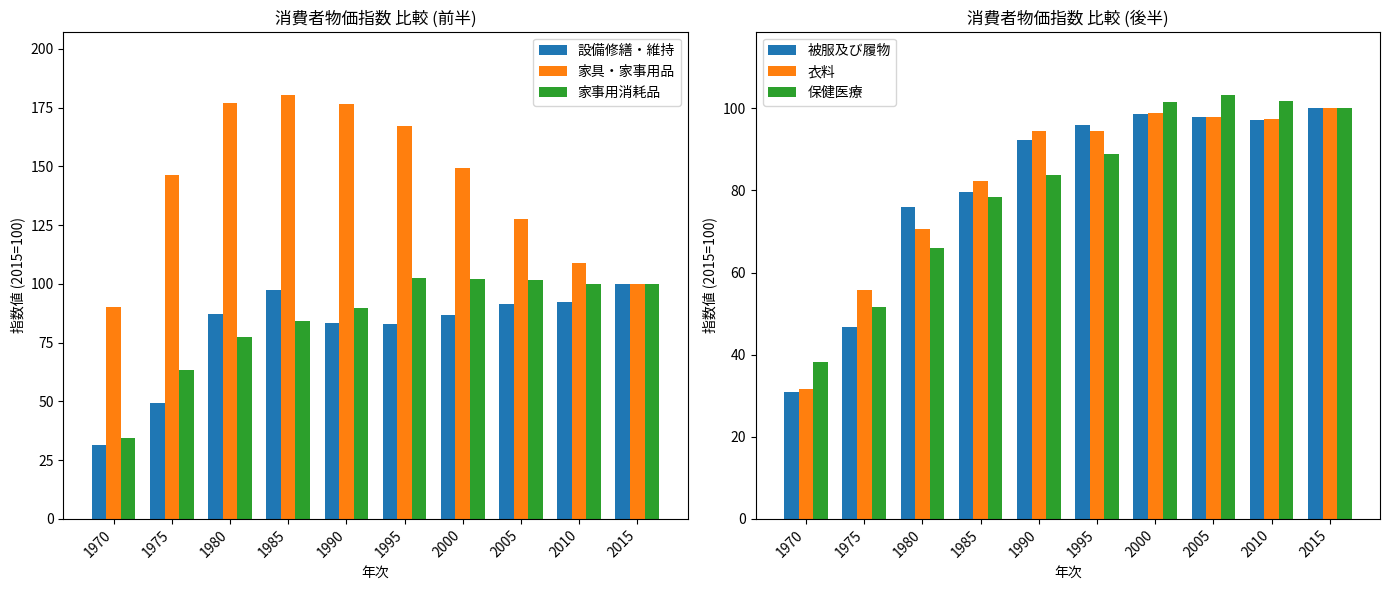

True or false: 家具・家事用品 has a value of 149.3 at 2000.

True